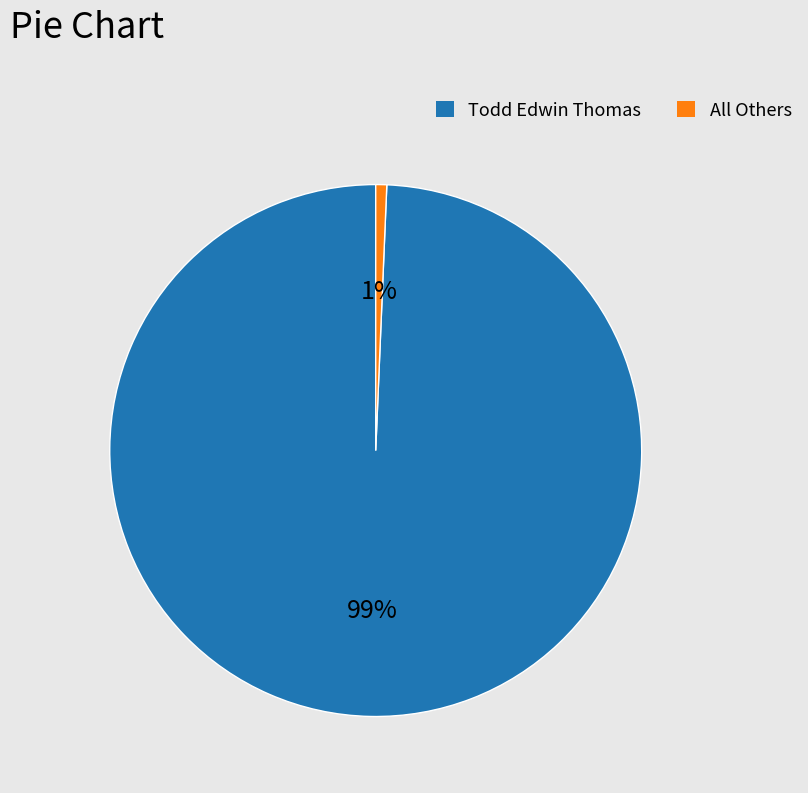

To the nearest percent, what is the average slice percentage?

50%